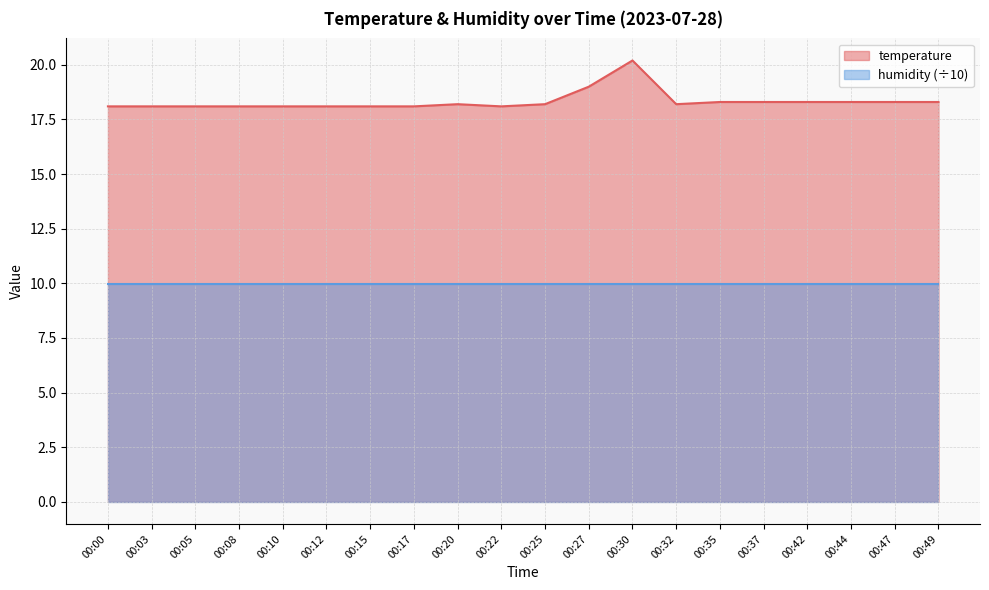

At which category does the chart reach its peak across all series?

00:30